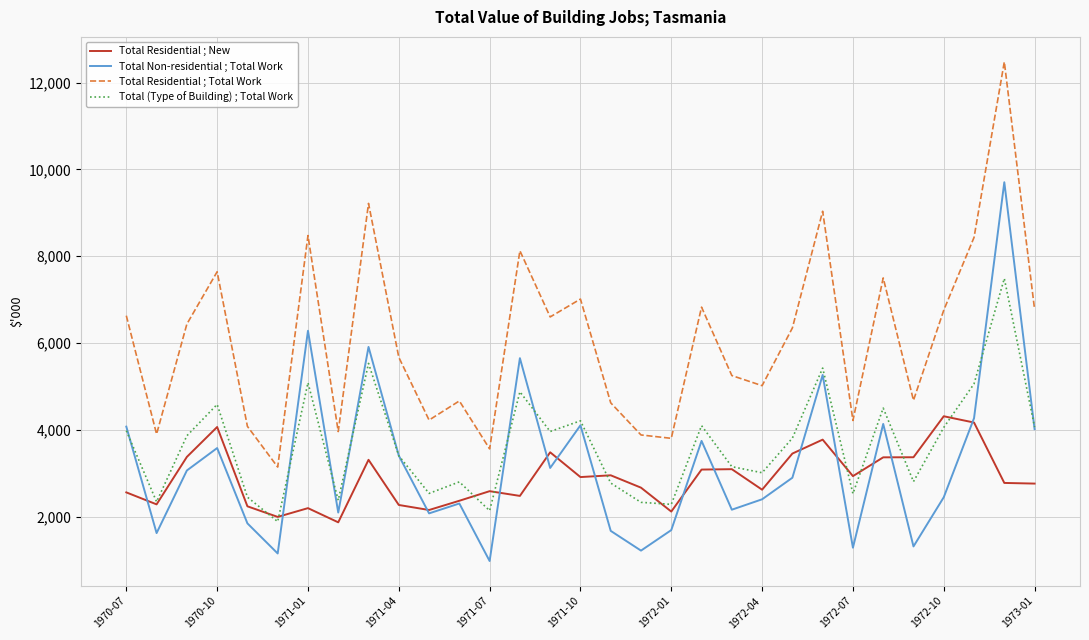

Which series has the largest total across all categories?

Total Residential ; Total Work